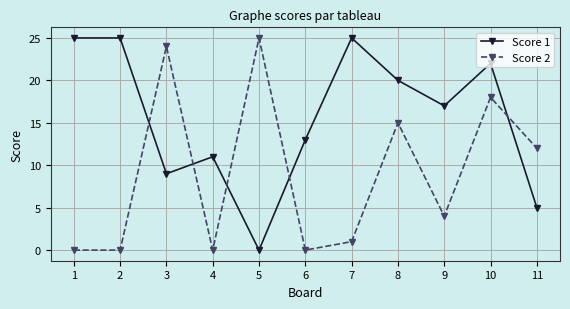

In Score 2, how many points are higher than both neighbors (excluding endpoints)?

4